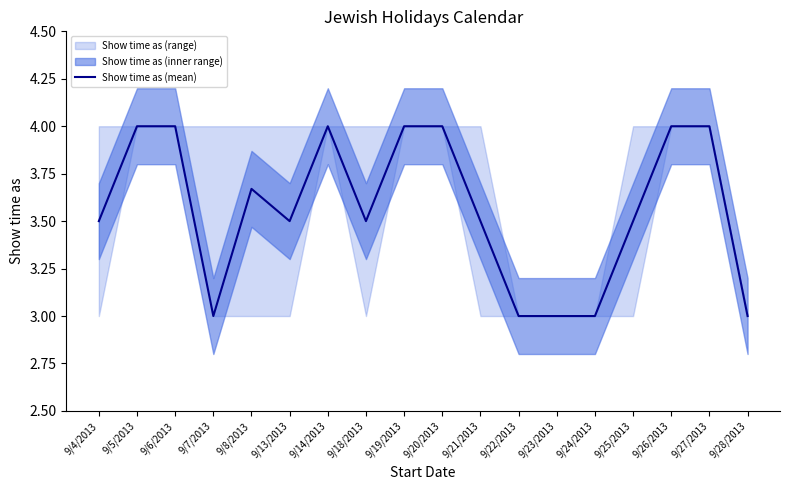

Which label corresponds to the smallest value in the chart?

9/7/2013